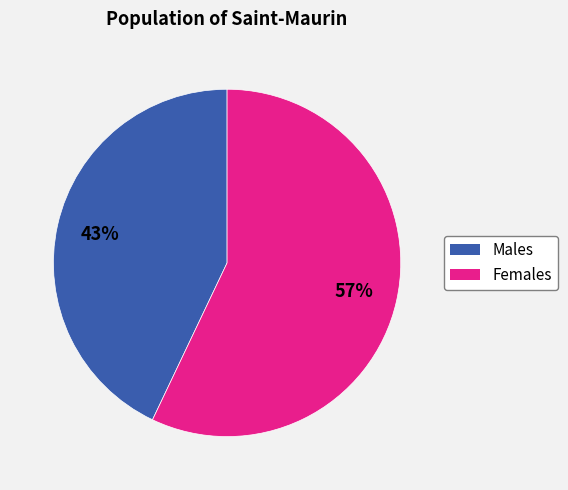

Is there a majority slice in this chart?

Yes